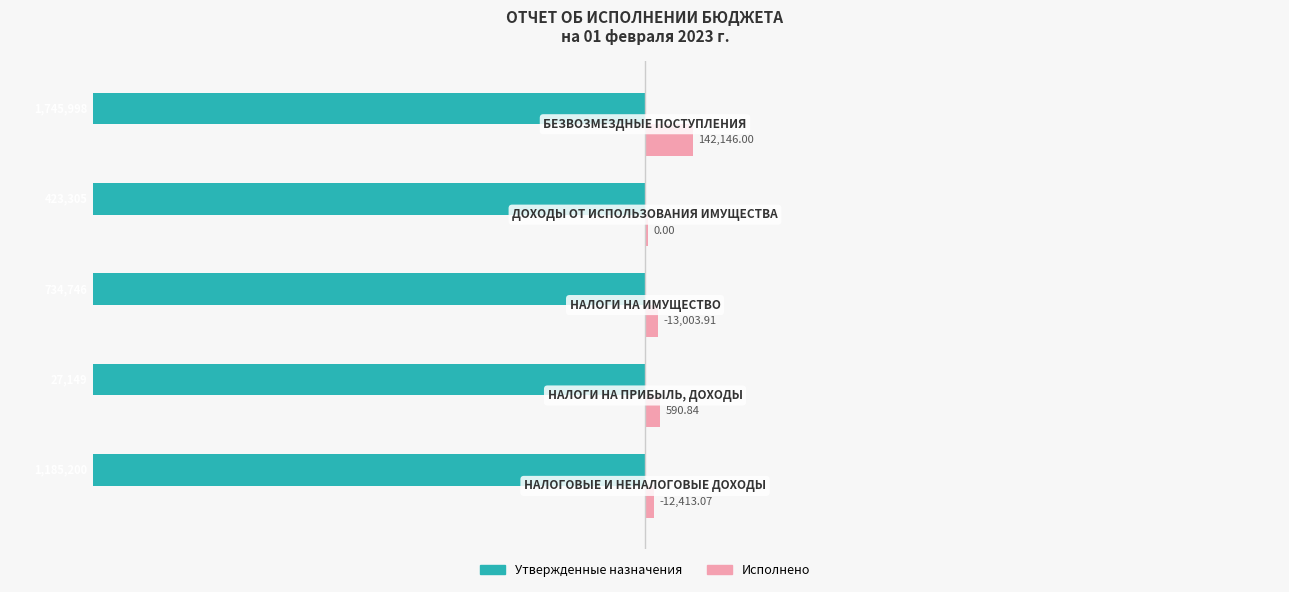

What are all the series names shown in the legend?

Утвержденные назначения, Исполнено